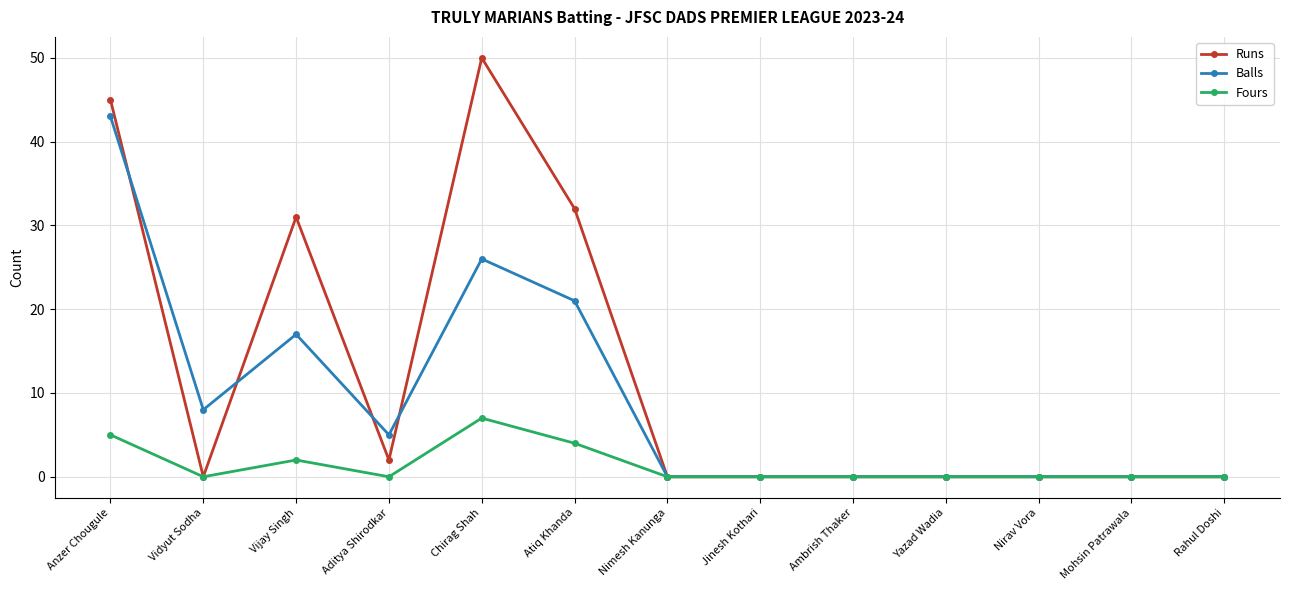

What is the total value across all series at Vijay Singh?

50